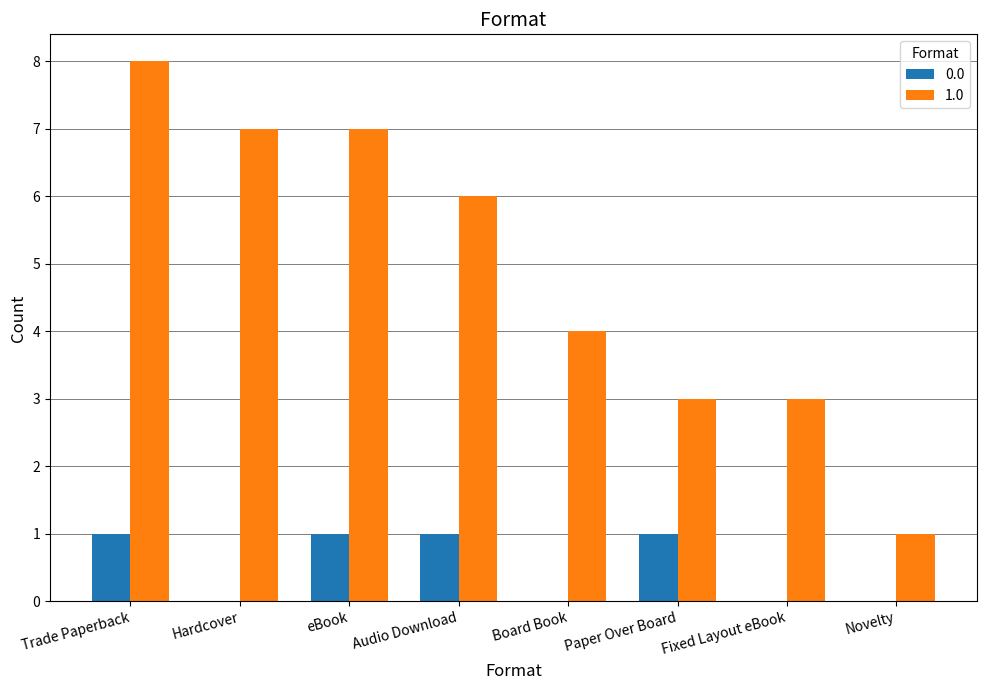

Reading left to right, list all the values displayed in this chart.

0.0: Trade Paperback=1	Hardcover=0	eBook=1	Audio Download=1	Board Book=0	Paper Over Board=1	Fixed Layout eBook=0	Novelty=0
1.0: Trade Paperback=8	Hardcover=7	eBook=7	Audio Download=6	Board Book=4	Paper Over Board=3	Fixed Layout eBook=3	Novelty=1